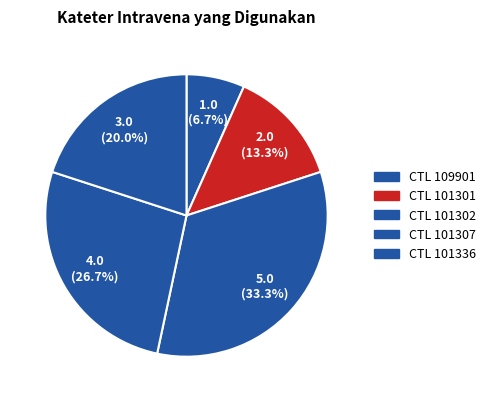

Which slice is the smallest?

109901